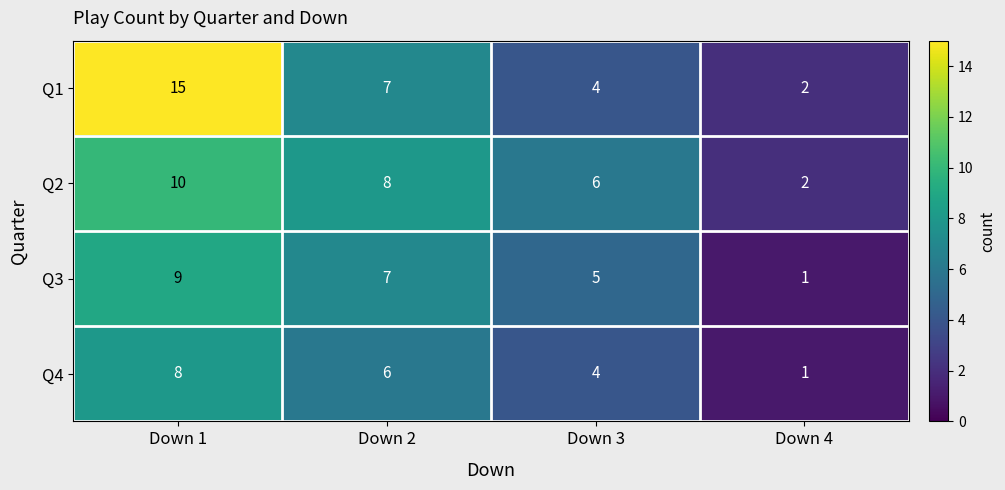

At which category is the sum across all series the highest?

Down 1